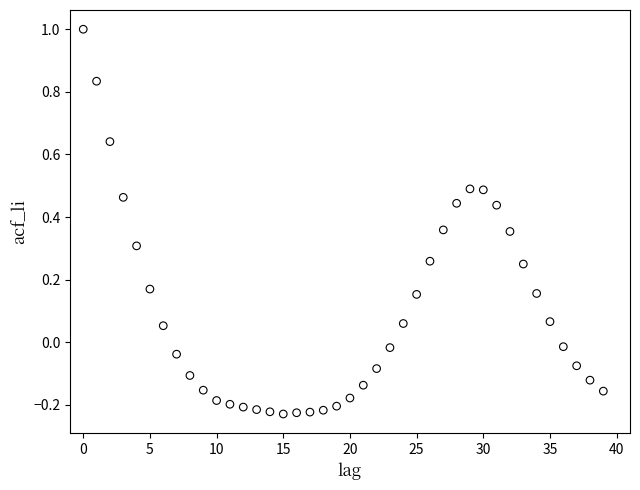

What is the range of Y values (max minus min)?

1.2